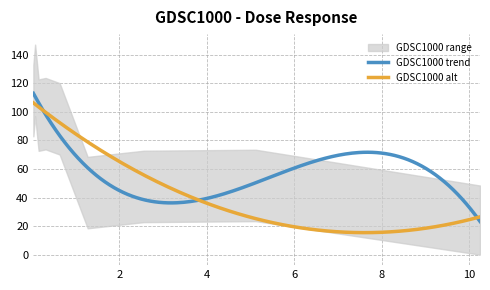

Is this an area chart (filled region under the line)?

No